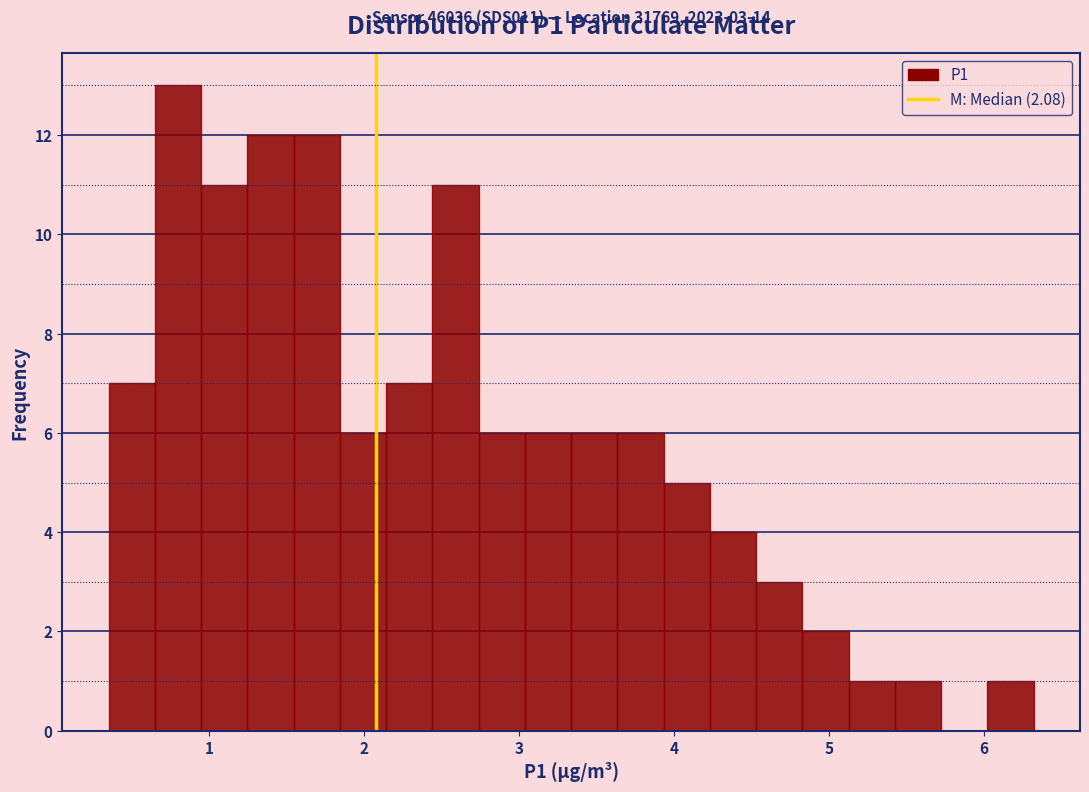

Read against the x-axis, roughly where is the centre of the tallest bar?

0.8